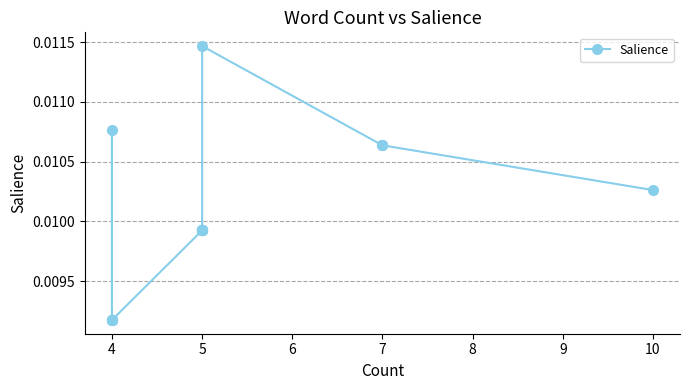

How many series are shown in this chart?

1